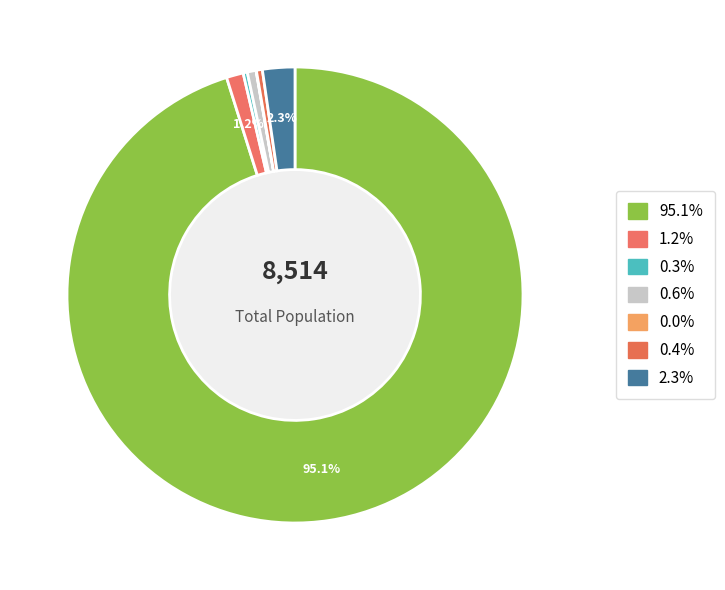

How many segments does this pie chart have?

7